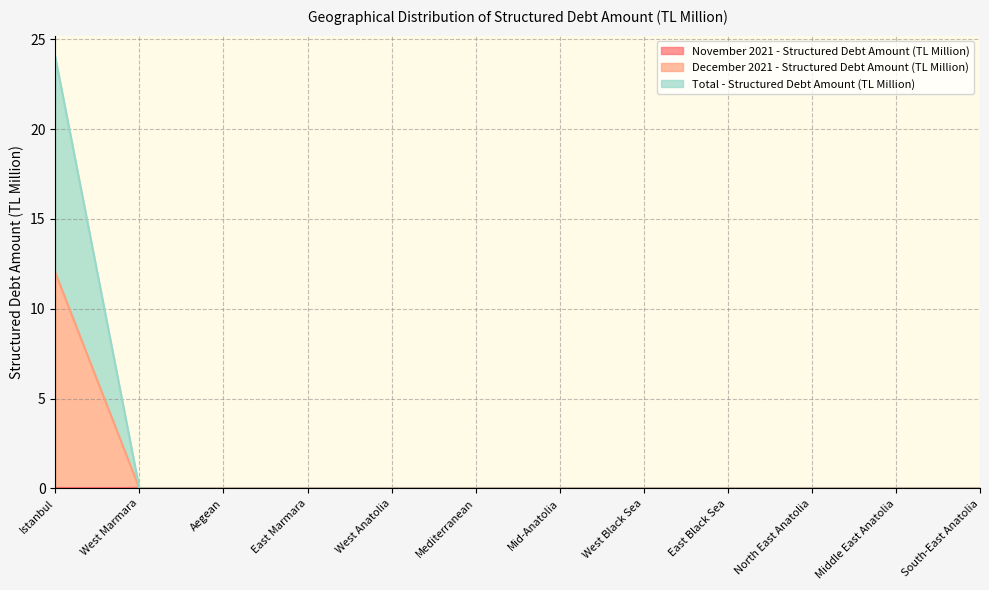

What is the label of the 3rd point from the left?

Aegean